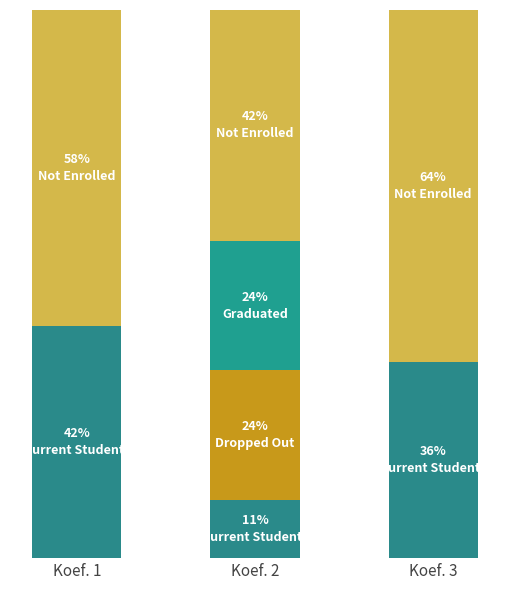

Are the bars horizontal?

No